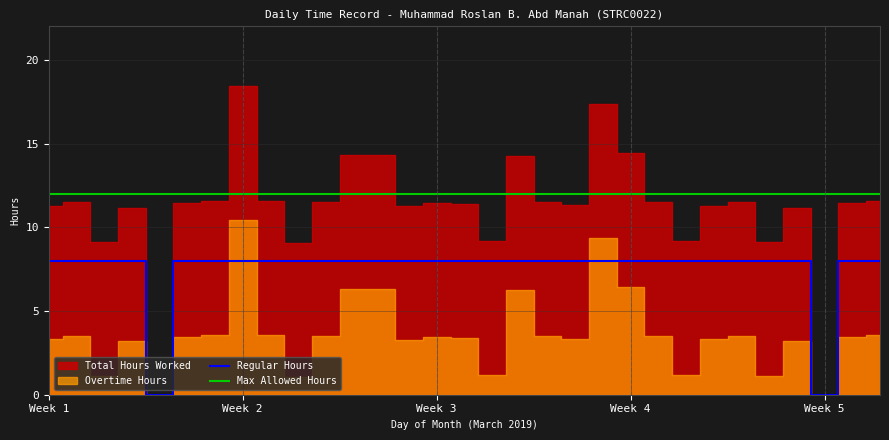

True or false: Regular Hours and Max Allowed Hours cross at least once.

False